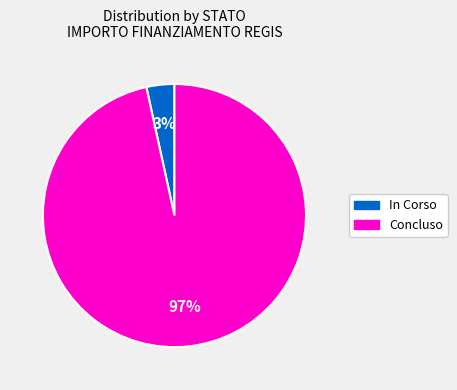

Is there any slice that represents more than half of the pie?

Yes